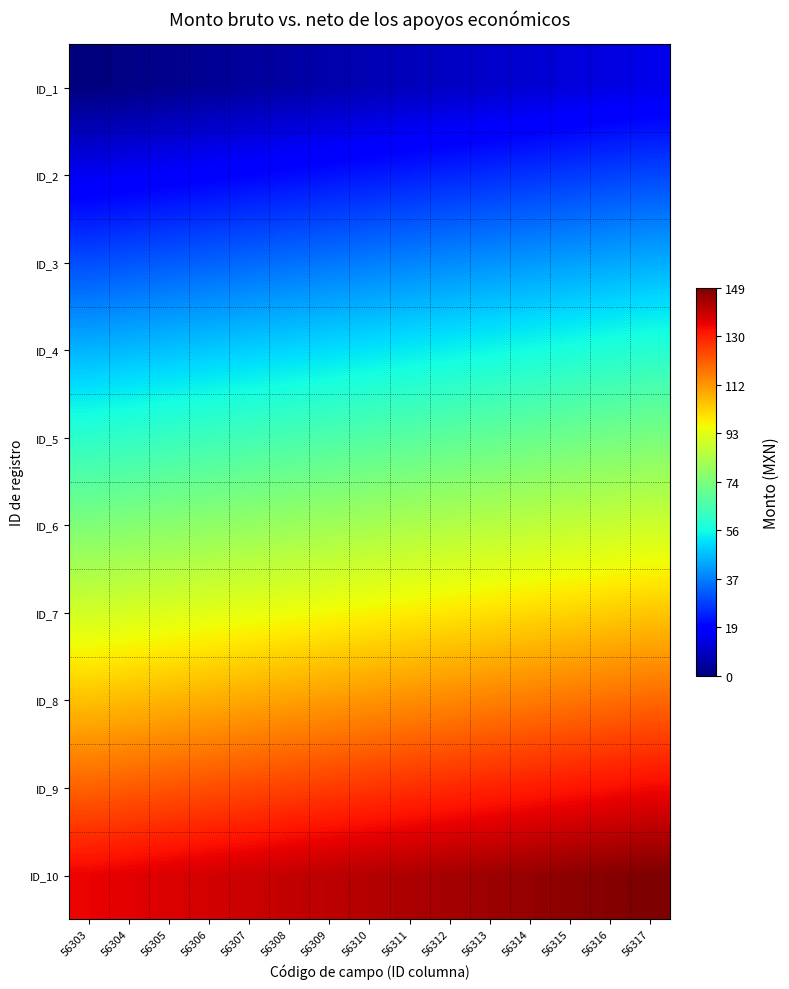

Reading right to left, what are all the values shown in this chart?

ID_1: 56317=14	56316=13	56315=12	56314=11	56313=10	56312=9	56311=8	56310=7	56309=6	56308=5	56307=4	56306=3	56305=2	56304=1	56303=0
ID_2: 56317=29	56316=28	56315=27	56314=26	56313=25	56312=24	56311=23	56310=22	56309=21	56308=20	56307=19	56306=18	56305=17	56304=16	56303=15
ID_3: 56317=44	56316=43	56315=42	56314=41	56313=40	56312=39	56311=38	56310=37	56309=36	56308=35	56307=34	56306=33	56305=32	56304=31	56303=30
ID_4: 56317=59	56316=58	56315=57	56314=56	56313=55	56312=54	56311=53	56310=52	56309=51	56308=50	56307=49	56306=48	56305=47	56304=46	56303=45
ID_5: 56317=74	56316=73	56315=72	56314=71	56313=70	56312=69	56311=68	56310=67	56309=66	56308=65	56307=64	56306=63	56305=62	56304=61	56303=60
ID_6: 56317=89	56316=88	56315=87	56314=86	56313=85	56312=84	56311=83	56310=82	56309=81	56308=80	56307=79	56306=78	56305=77	56304=76	56303=75
ID_7: 56317=104	56316=103	56315=102	56314=101	56313=100	56312=99	56311=98	56310=97	56309=96	56308=95	56307=94	56306=93	56305=92	56304=91	56303=90
ID_8: 56317=119	56316=118	56315=117	56314=116	56313=115	56312=114	56311=113	56310=112	56309=111	56308=110	56307=109	56306=108	56305=107	56304=106	56303=105
ID_9: 56317=134	56316=133	56315=132	56314=131	56313=130	56312=129	56311=128	56310=127	56309=126	56308=125	56307=124	56306=123	56305=122	56304=121	56303=120
ID_10: 56317=149	56316=148	56315=147	56314=146	56313=145	56312=144	56311=143	56310=142	56309=141	56308=140	56307=139	56306=138	56305=137	56304=136	56303=135